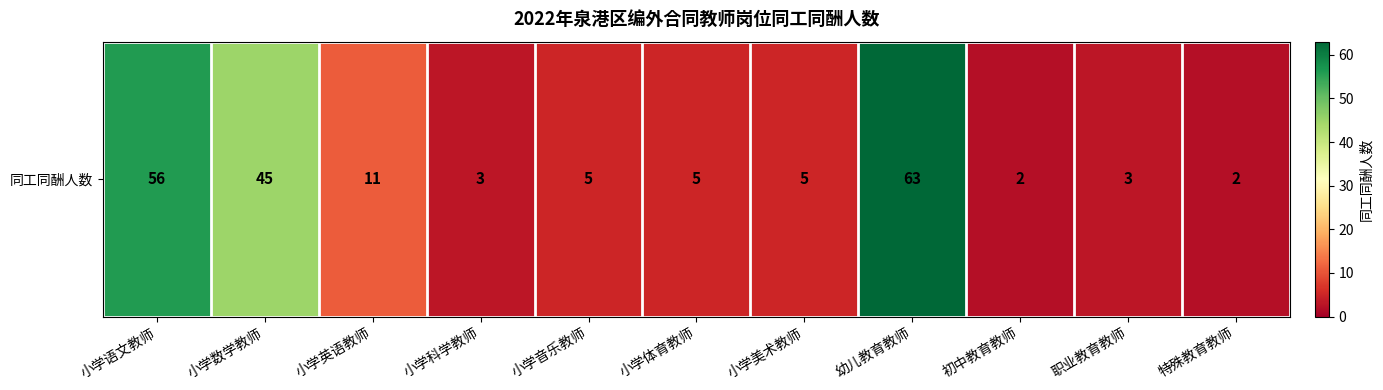

List the labels in order of value, smallest first.

初中教育教师, 特殊教育教师, 小学科学教师, 职业教育教师, 小学音乐教师, 小学体育教师, 小学美术教师, 小学英语教师, 小学数学教师, 小学语文教师, 幼儿教育教师